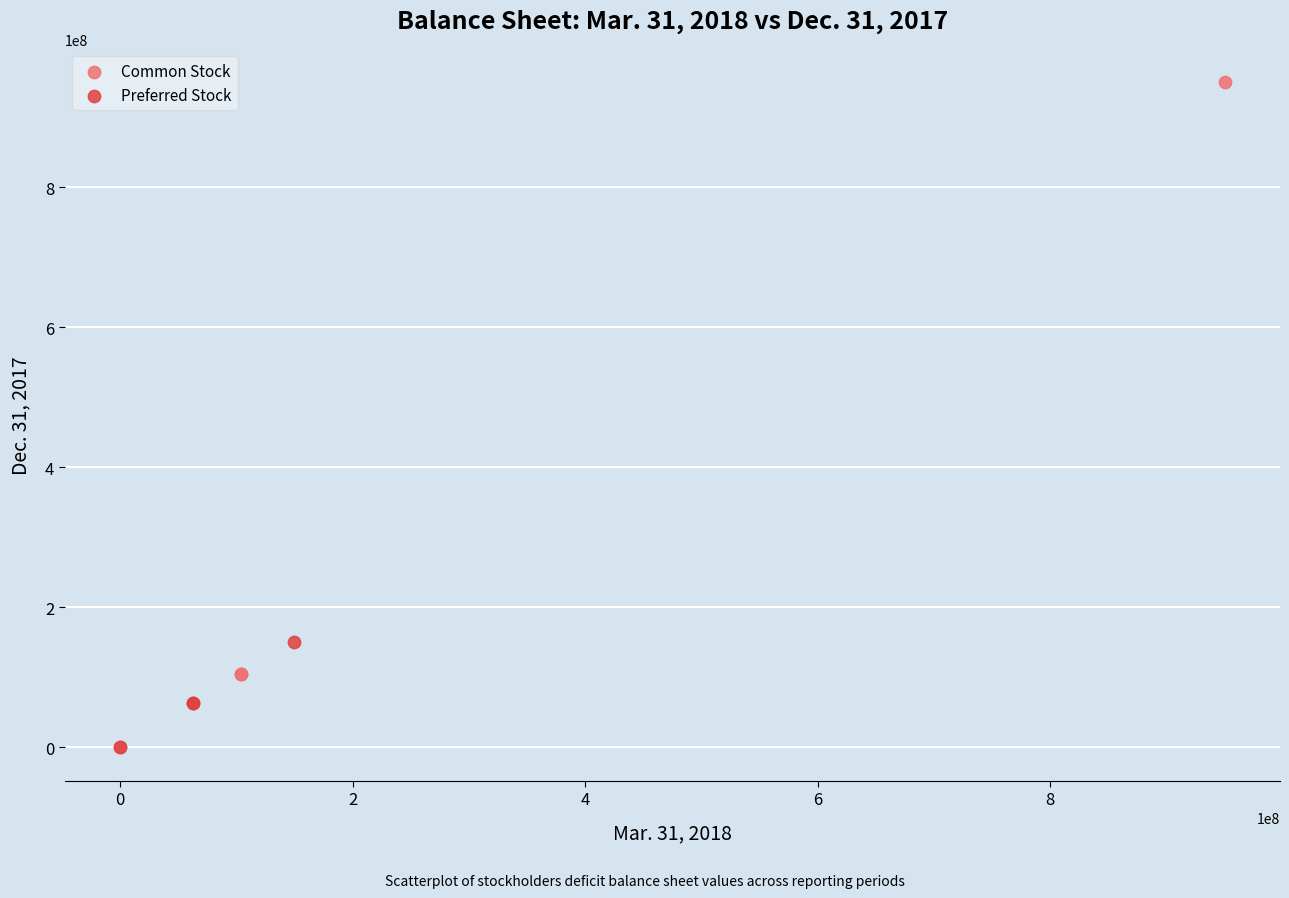

Which series reaches the maximum Y coordinate?

Common Stock